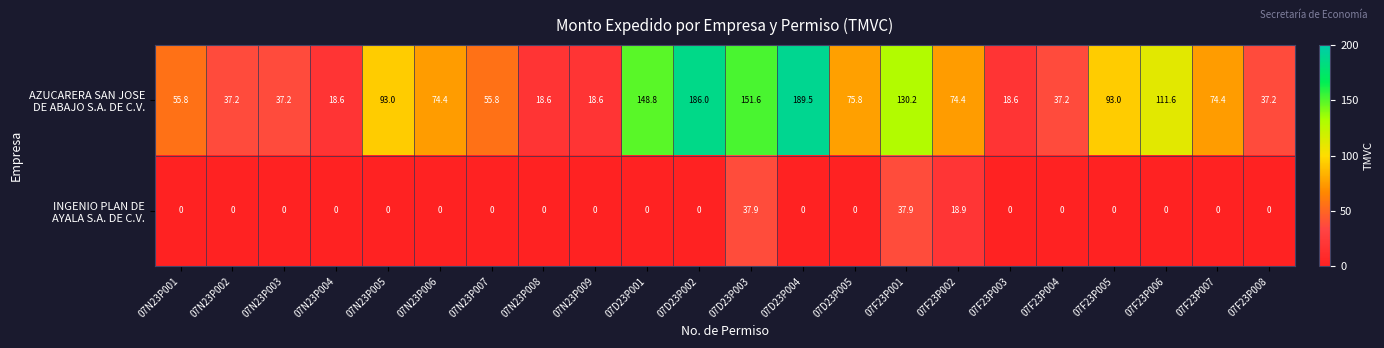

What is the total value across all series at 07N23P004?

18.6